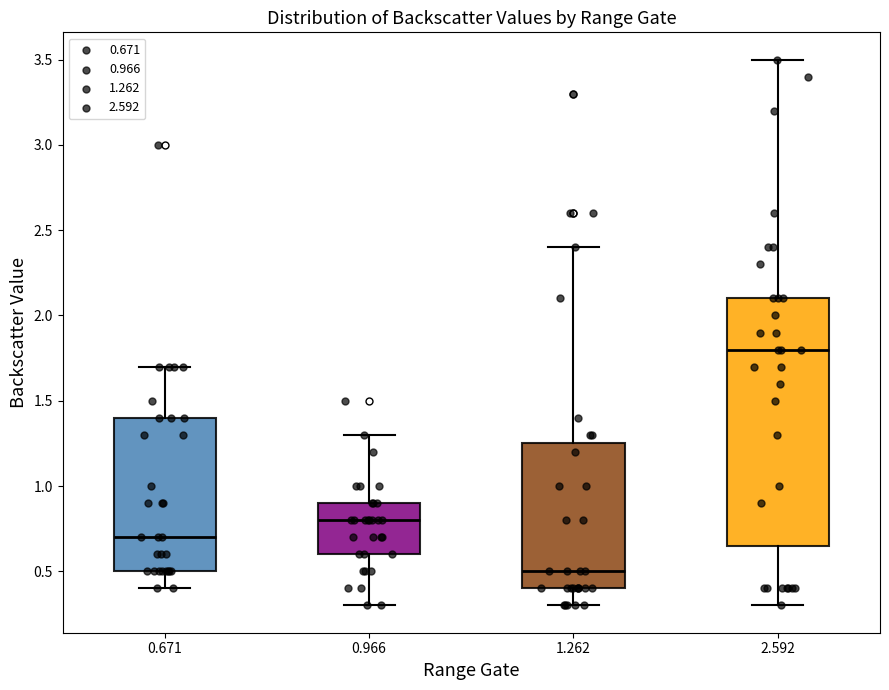

Reading left to right, transcribe this box plot: for each box, give where its median line is, the range the box spans, and where its two whiskers end, as read against the y-axis. The values are not printed on the chart, so give them approximately, as read against the axis.

0.671: median 0.70, box 0.50 to 1.40, whiskers 0.40 to 1.70
0.966: median 0.80, box 0.60 to 0.90, whiskers 0.30 to 1.30
1.262: median 0.50, box 0.40 to 1.25, whiskers 0.30 to 2.40
2.592: median 1.80, box 0.65 to 2.10, whiskers 0.30 to 3.50